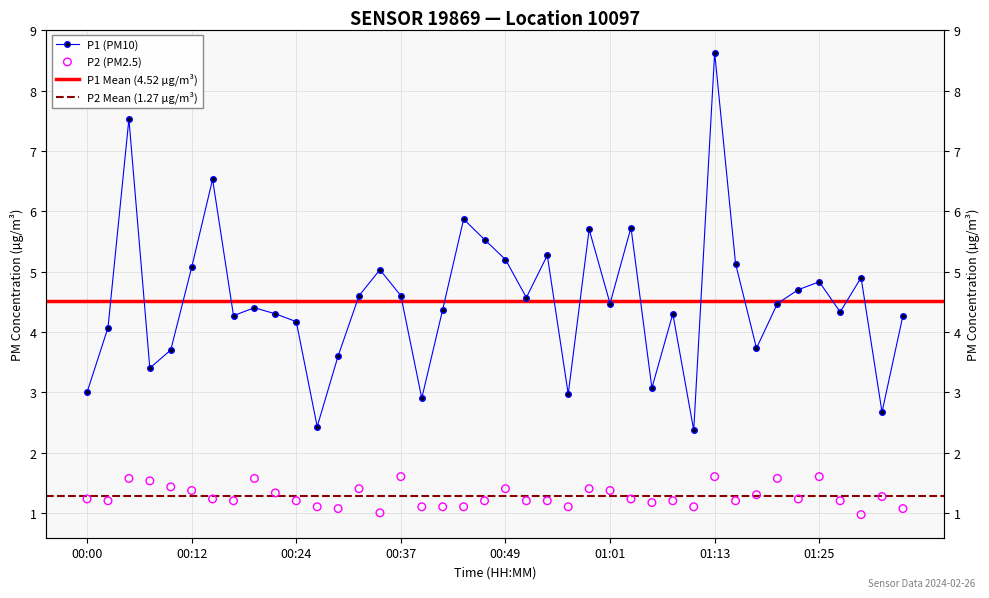

Which series has the largest total across all categories?

P1